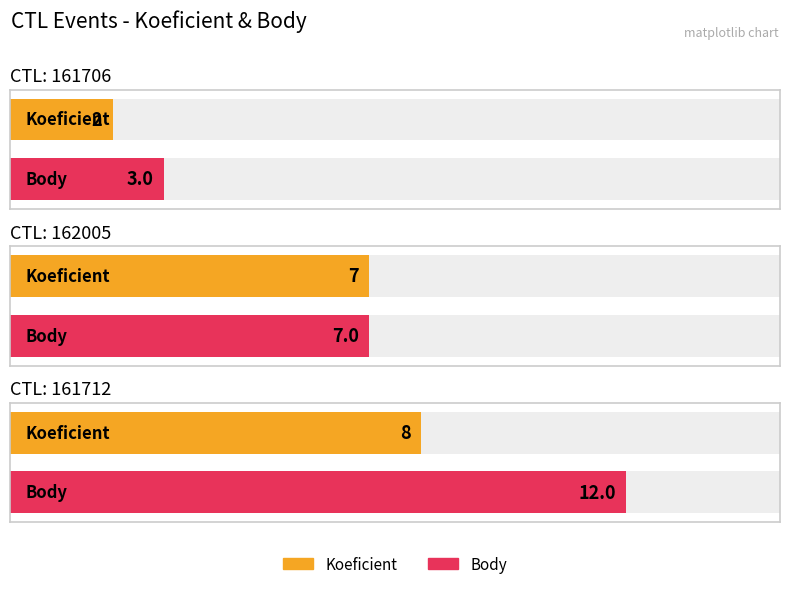

Which series has the largest range (max minus min)?

Body